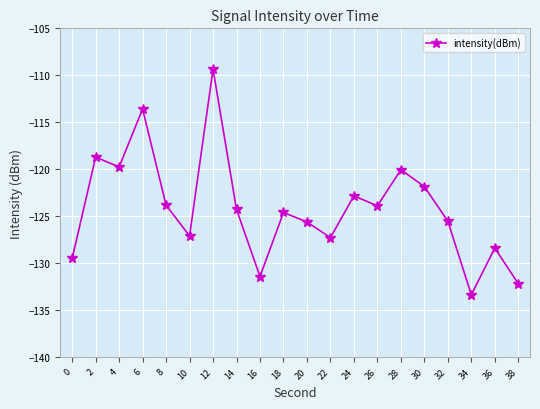

True or false: the data has more than 0 interior local peaks.

True